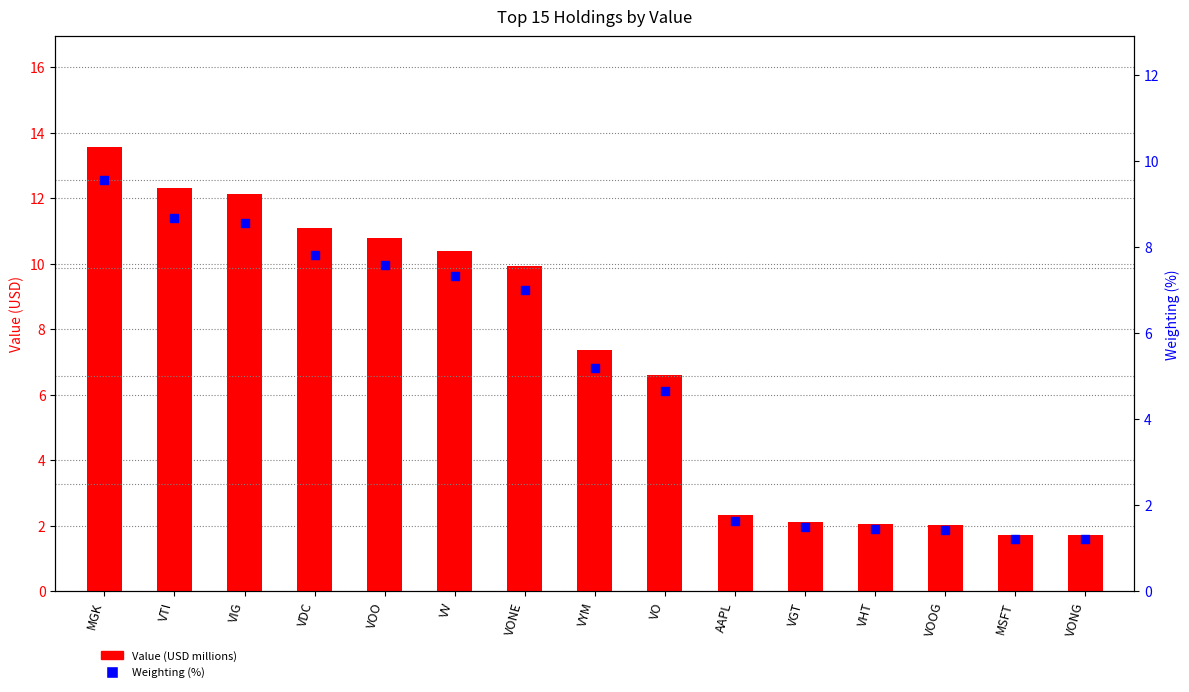

What is the total value across all series at VYM?

12.6